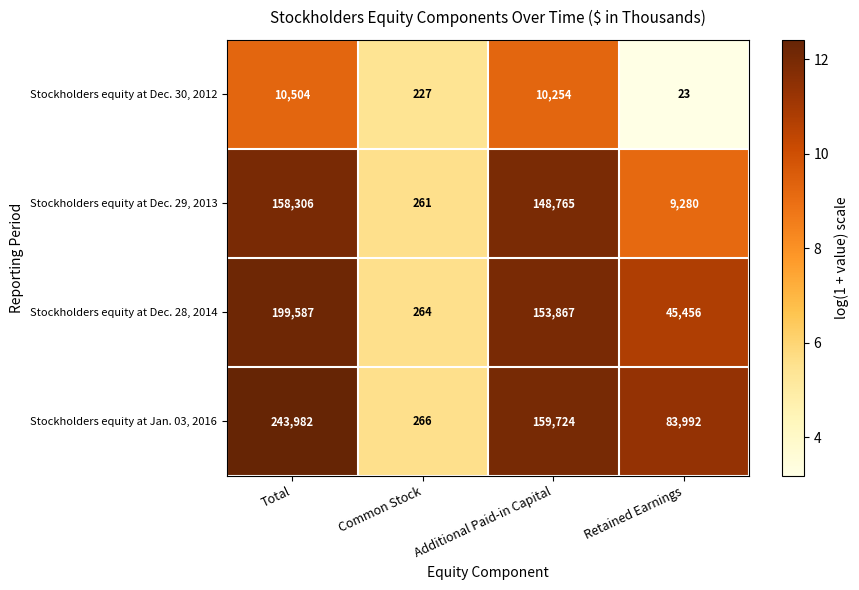

Which series has the largest range (max minus min)?

Stockholders equity at Jan. 03, 2016